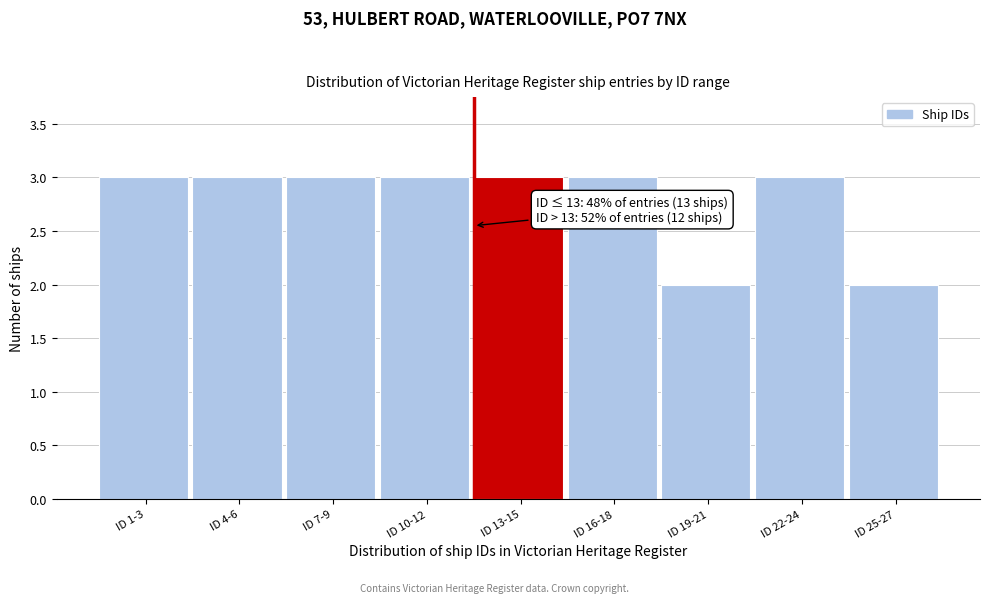

Reading right to left, list all the values displayed in this chart.

2	3	2	3	3	3	3	3	3